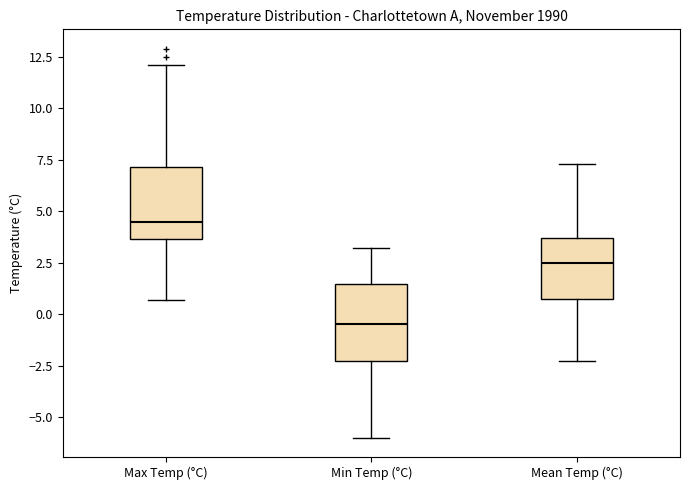

Which box's median line is the lowest?

Min Temp (°C)